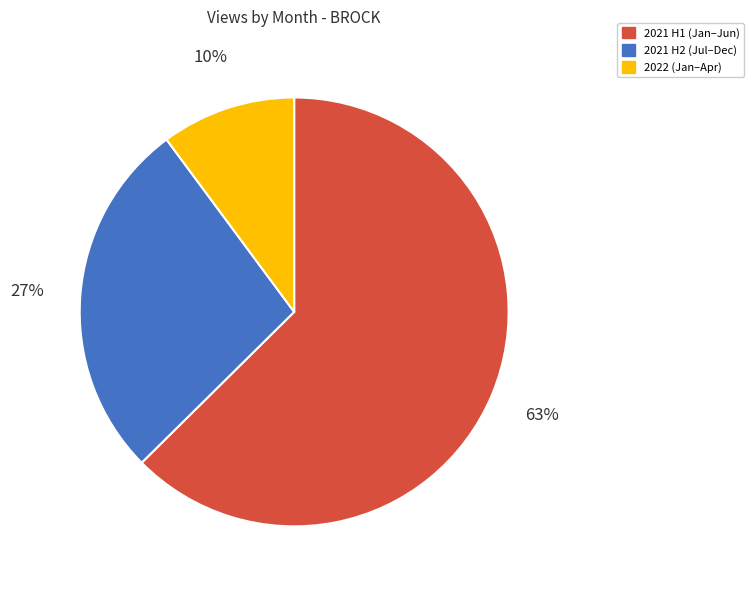

Does any single category account for the majority?

Yes